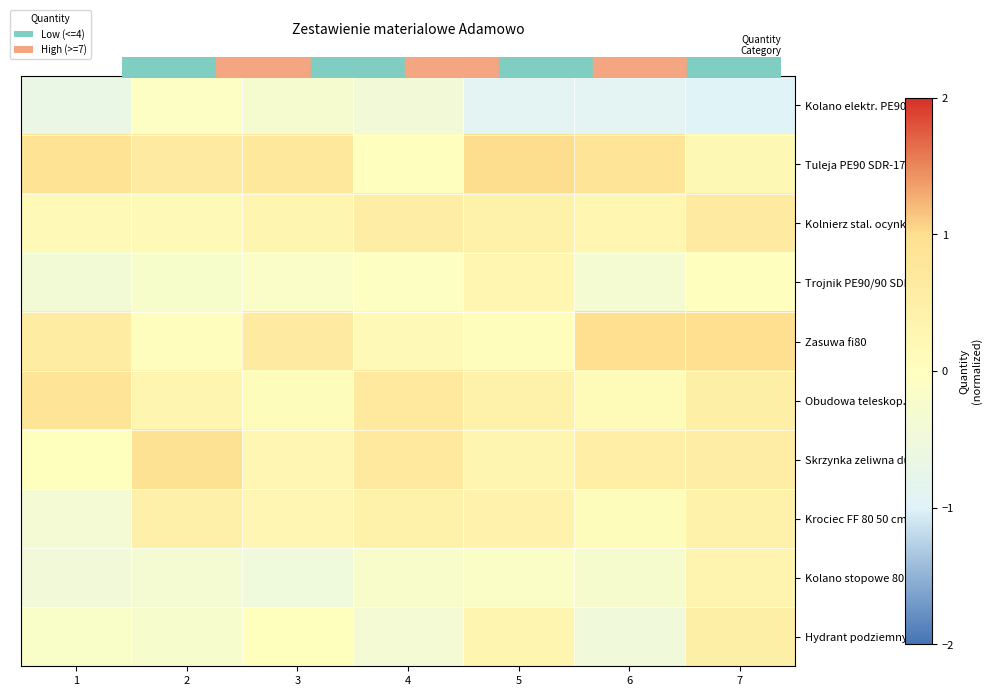

What is the spread (max minus min) of values at 5?

1.9